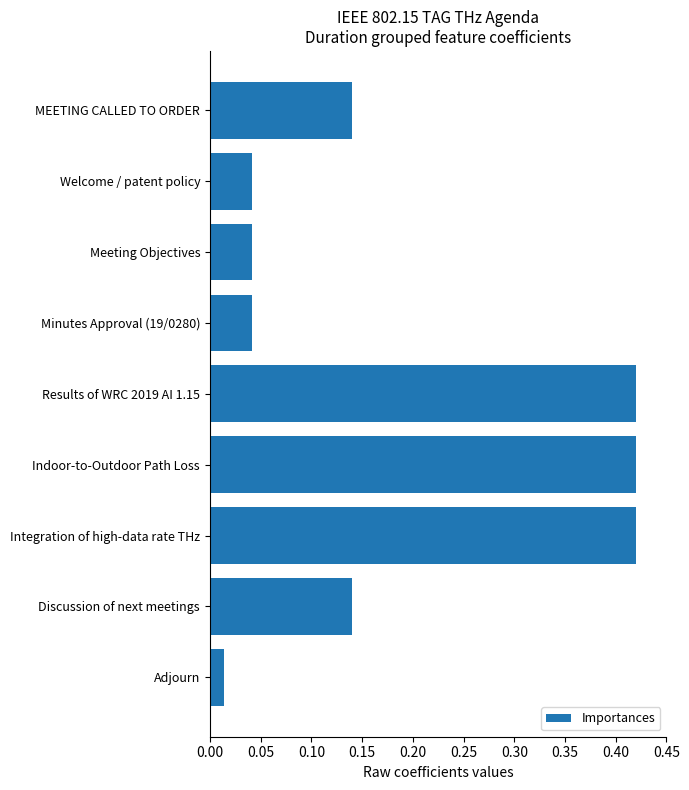

Which category has the lowest value across all series?

Adjourn